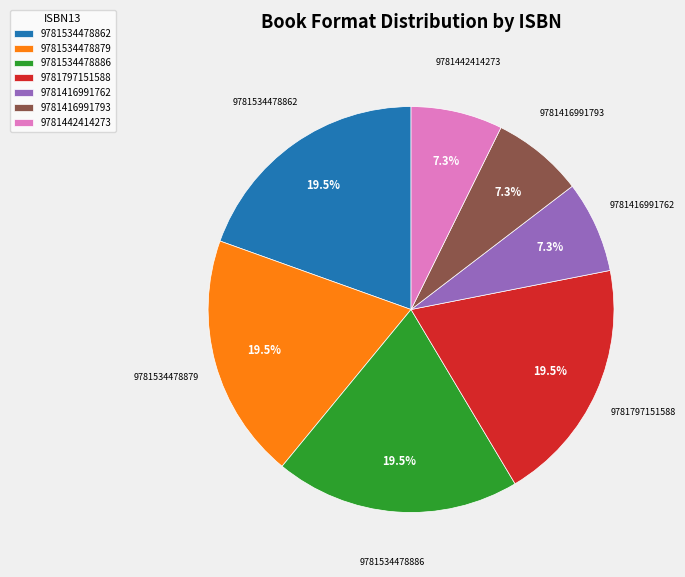

To the nearest percent, what portion does 9781416991793 represent?

7%